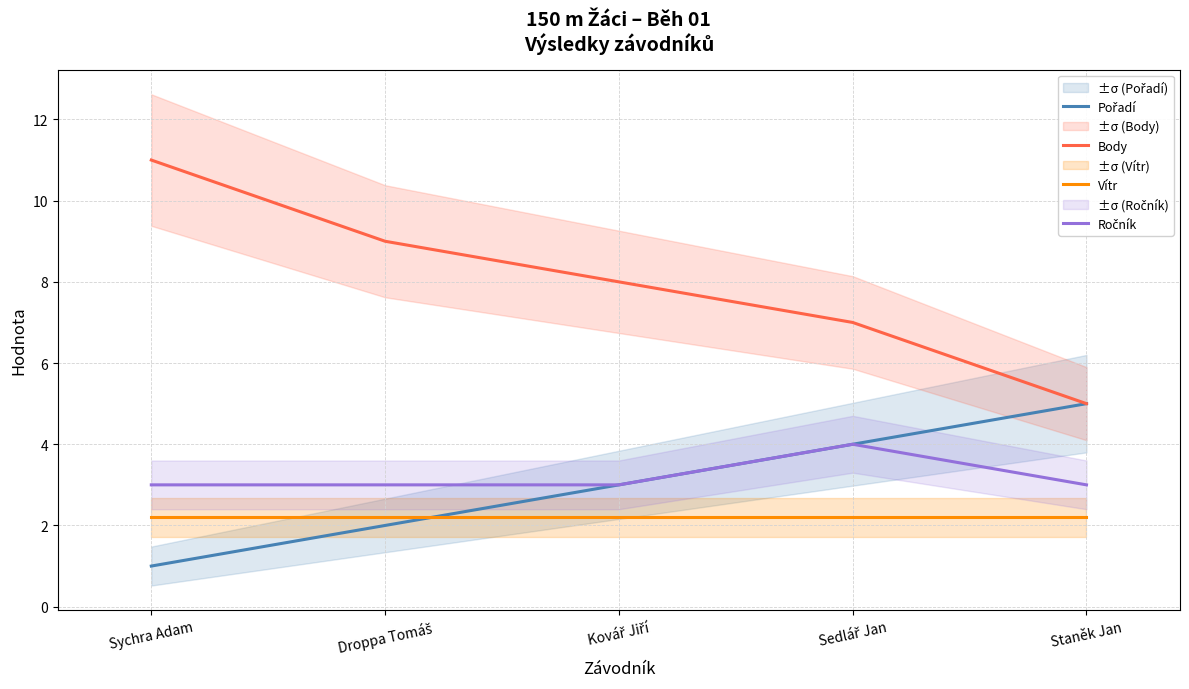

What position from the left is Sedlář Jan?

4